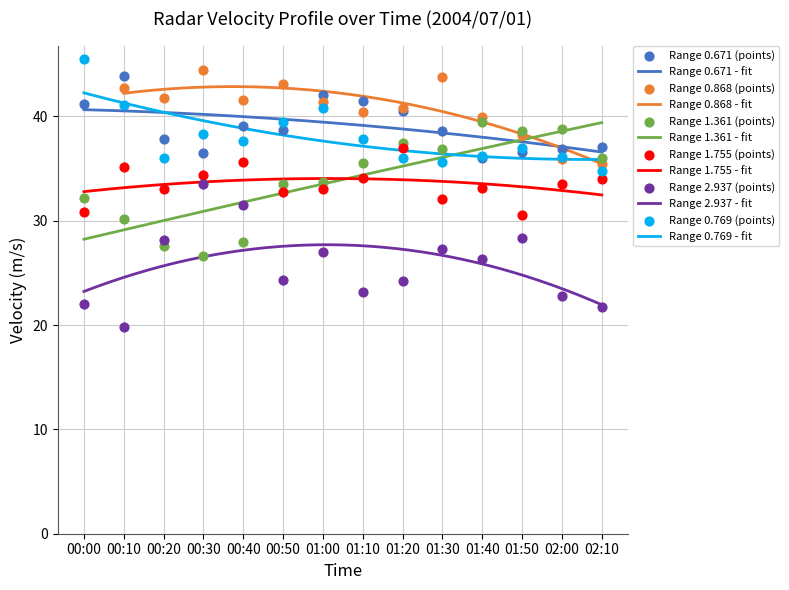

What is the total value across all series at 01:30?

170.5